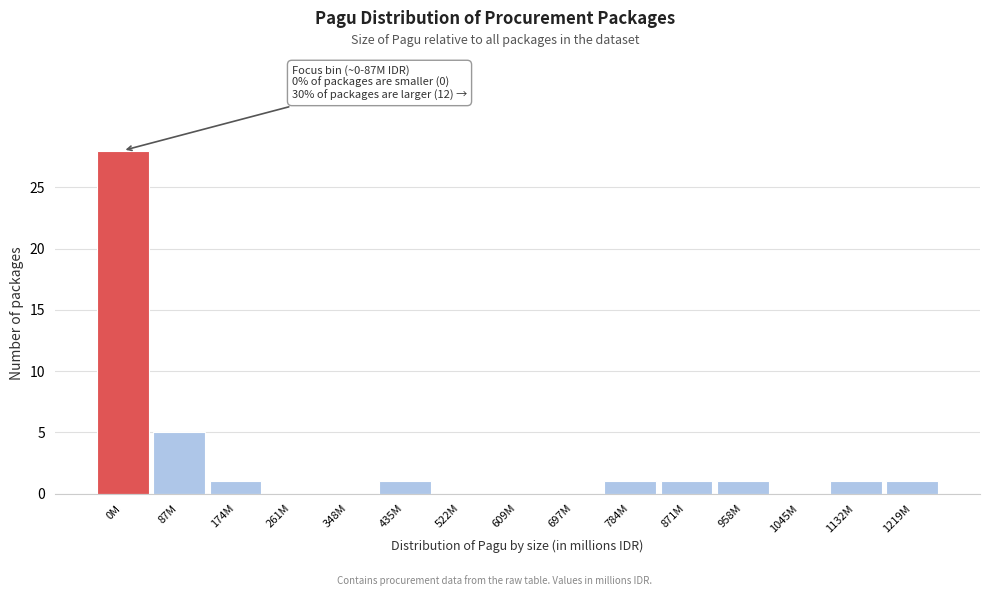

Reading left to right, list all the values displayed in this chart.

0M=28	87M=5	174M=1	261M=0	348M=0	435M=1	522M=0	609M=0	697M=0	784M=1	871M=1	958M=1	1045M=0	1132M=1	1219M=1